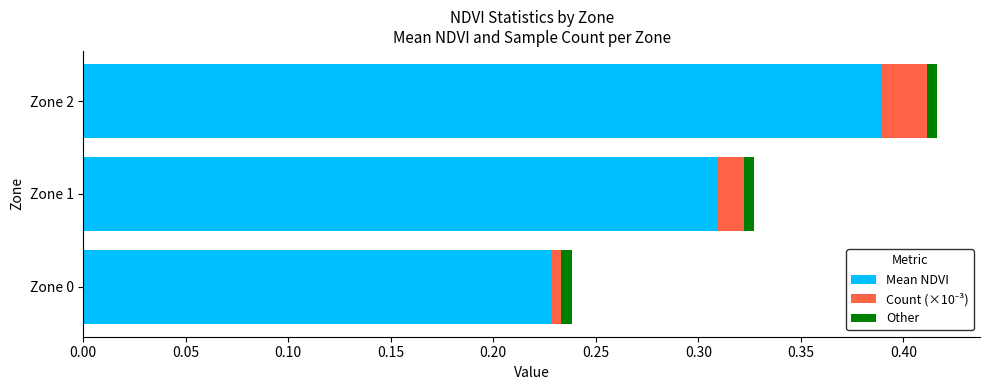

Is it true that Mean NDVI equals 0.5 at Zone 1?

False